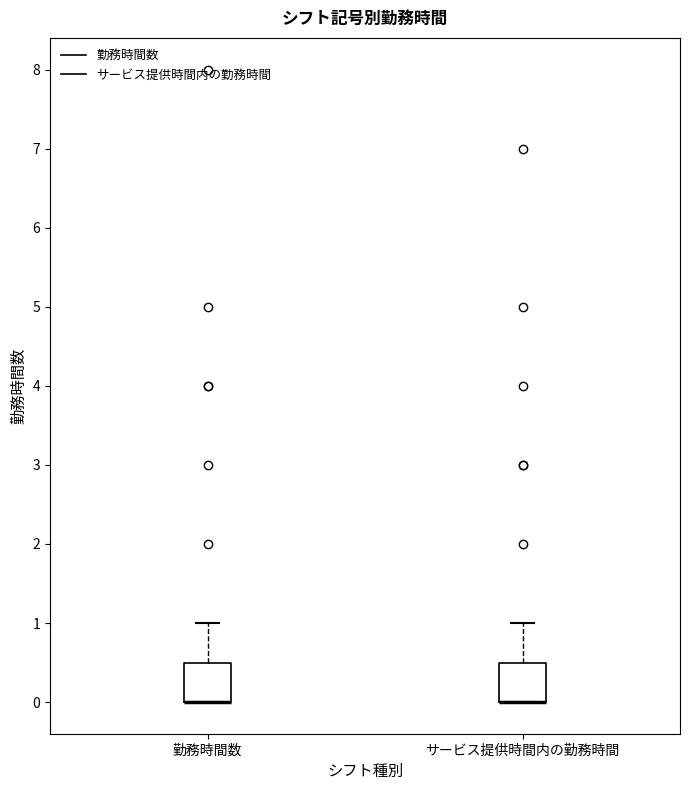

Reading left to right, transcribe this box plot: for each box, give where its median line is, the range the box spans, and where its two whiskers end, as read against the y-axis. The values are not printed on the chart, so give them approximately, as read against the axis.

勤務時間数: median 0.0 (drawn on the box's lower edge), box 0.0 to 0.5, whiskers 0.0 to 1.0
サービス提供時間内の勤務時間: median 0.0 (drawn on the box's lower edge), box 0.0 to 0.5, whiskers 0.0 to 1.0